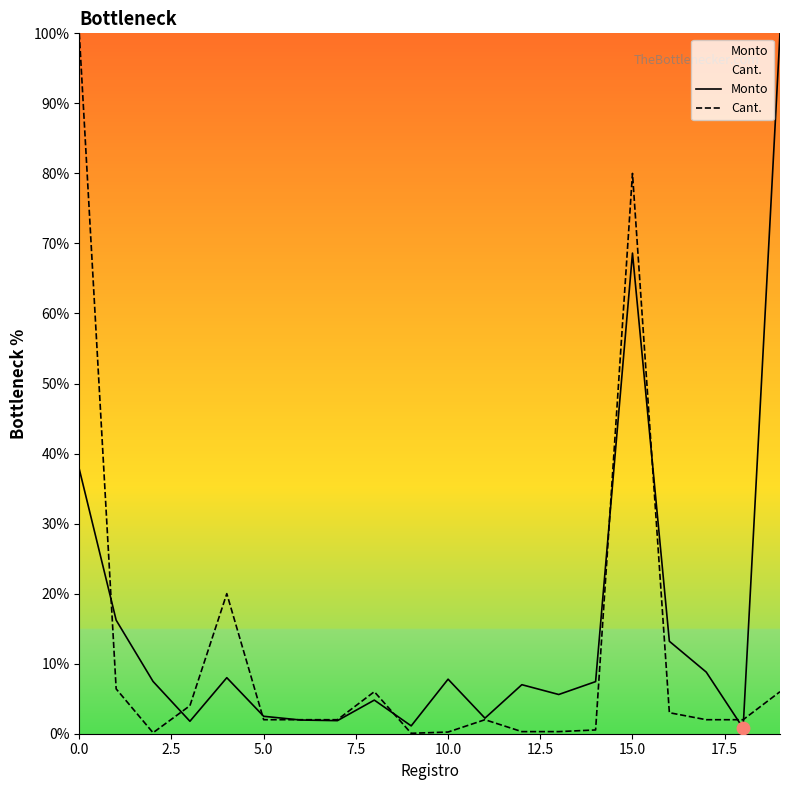

At how many categories does at least one series exceed 14?

5